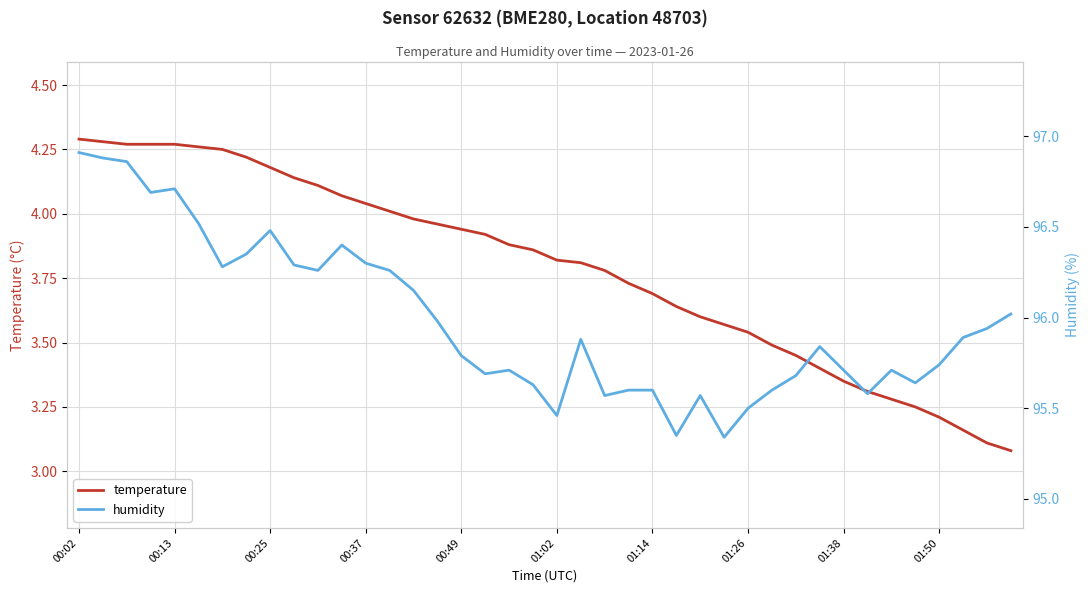

List the series in order of their peak value, highest first.

humidity, temperature